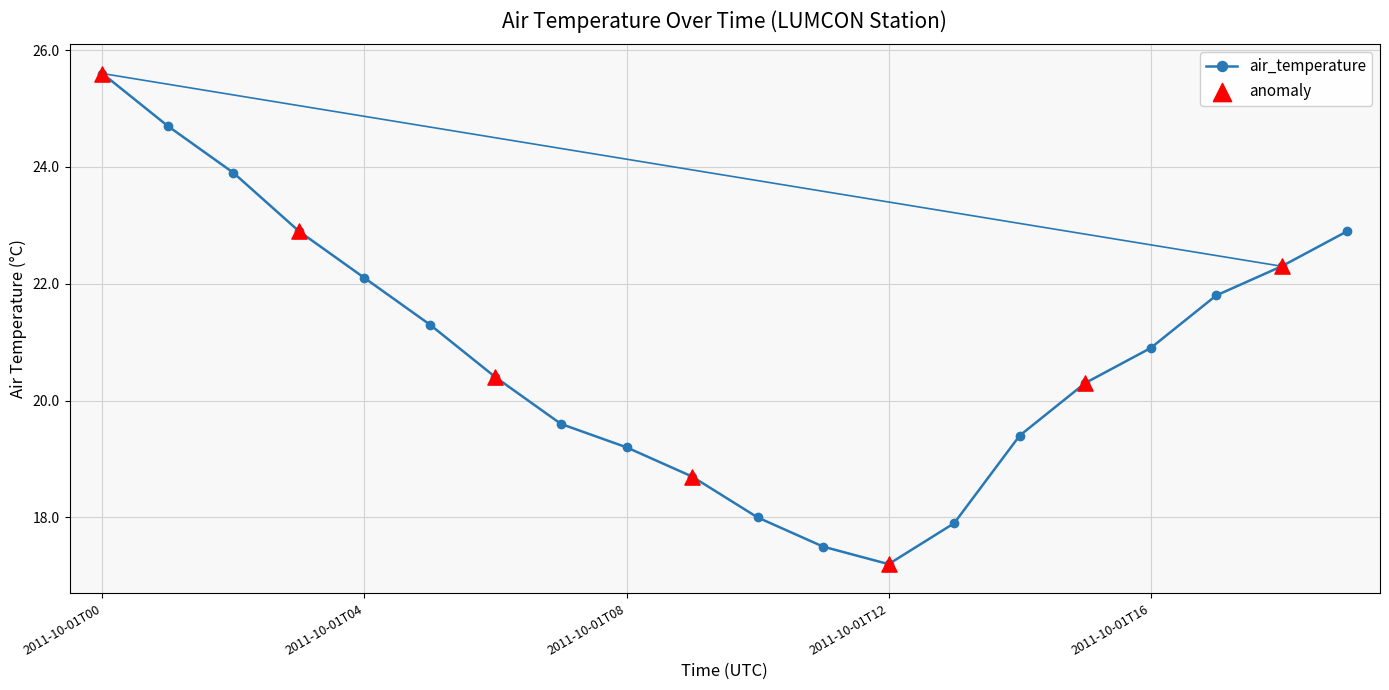

How many interior local valleys (lower than both neighbors) does the data have?

1